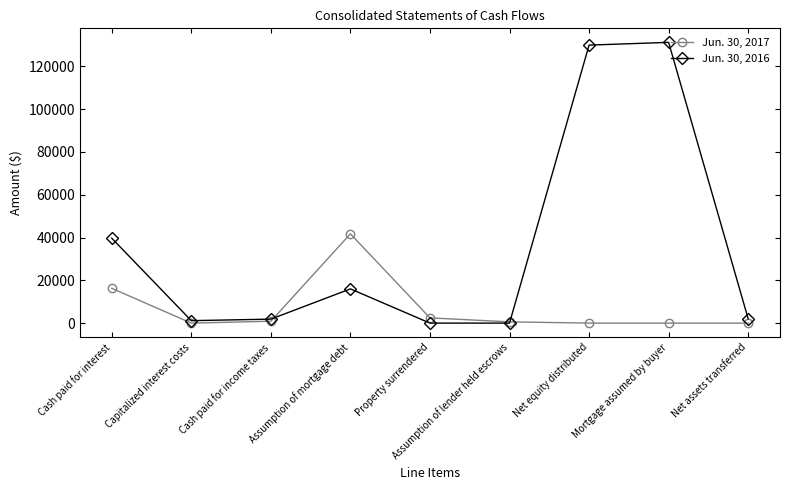

Which series has the largest total across all categories?

Jun. 30, 2016